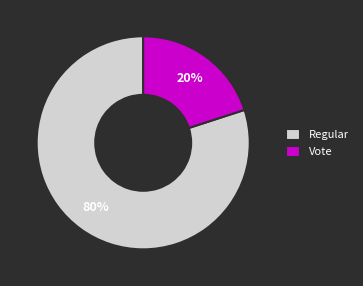

To the nearest percent, what is the combined percentage of Regular and Vote?

100%